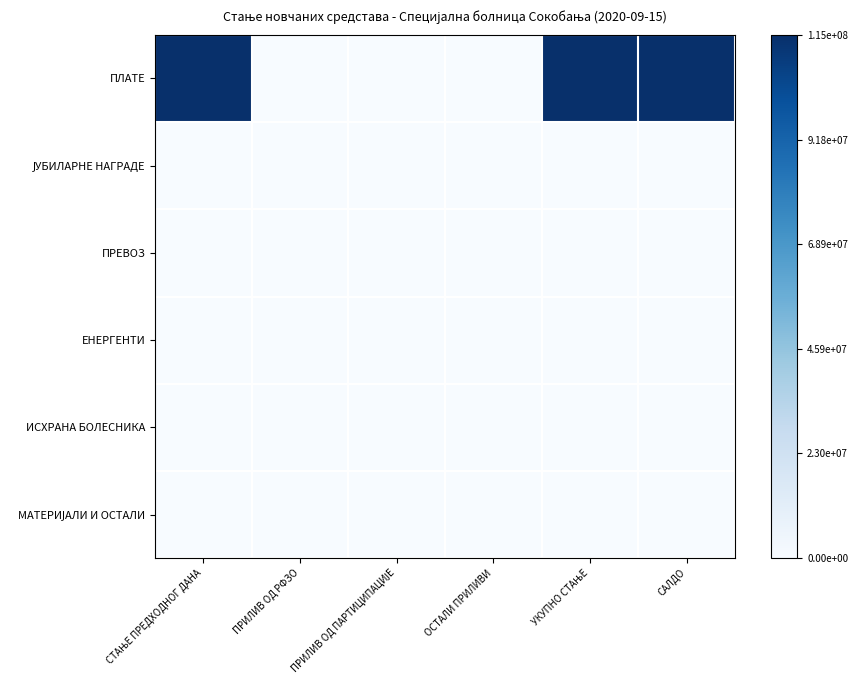

At which category is the sum across all series the highest?

УКУПНО СТАЊЕ